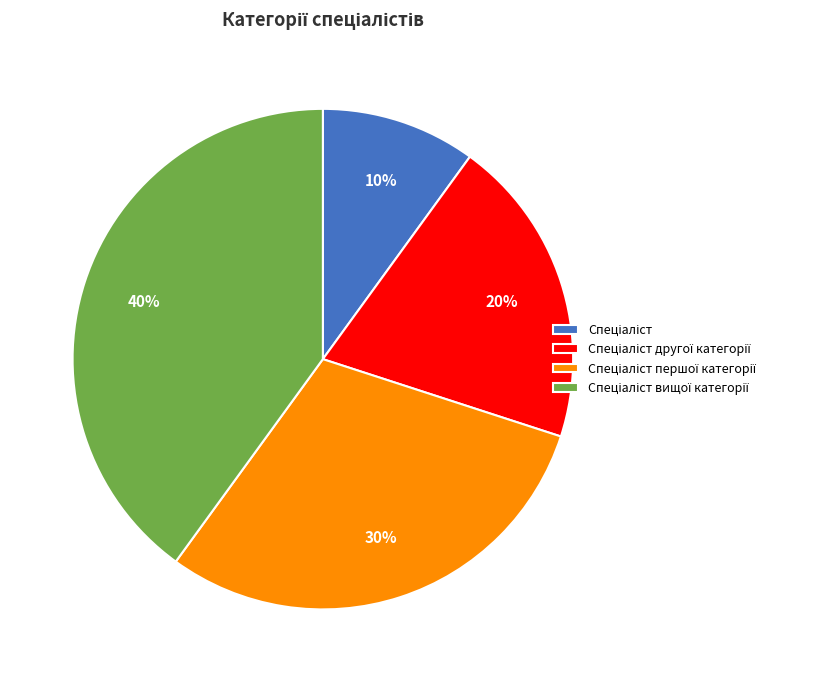

Is there a majority slice in this chart?

No